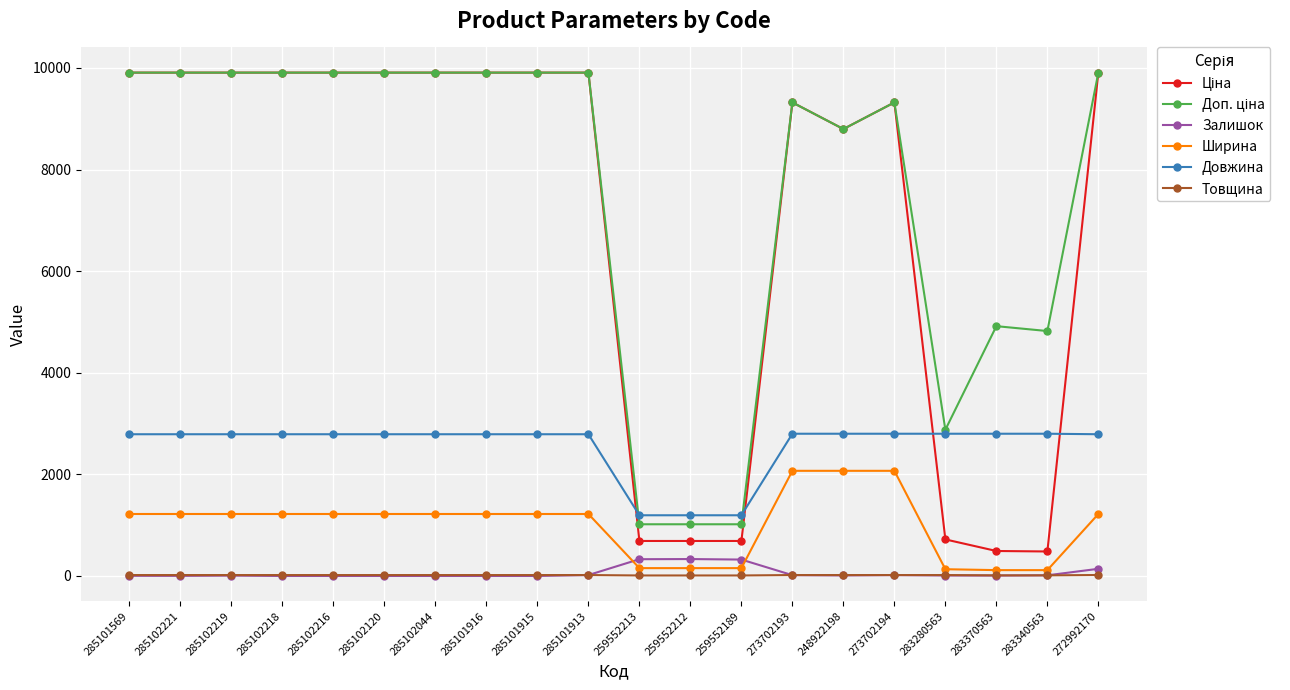

What is the highest value of the Ширина series?

2070.0